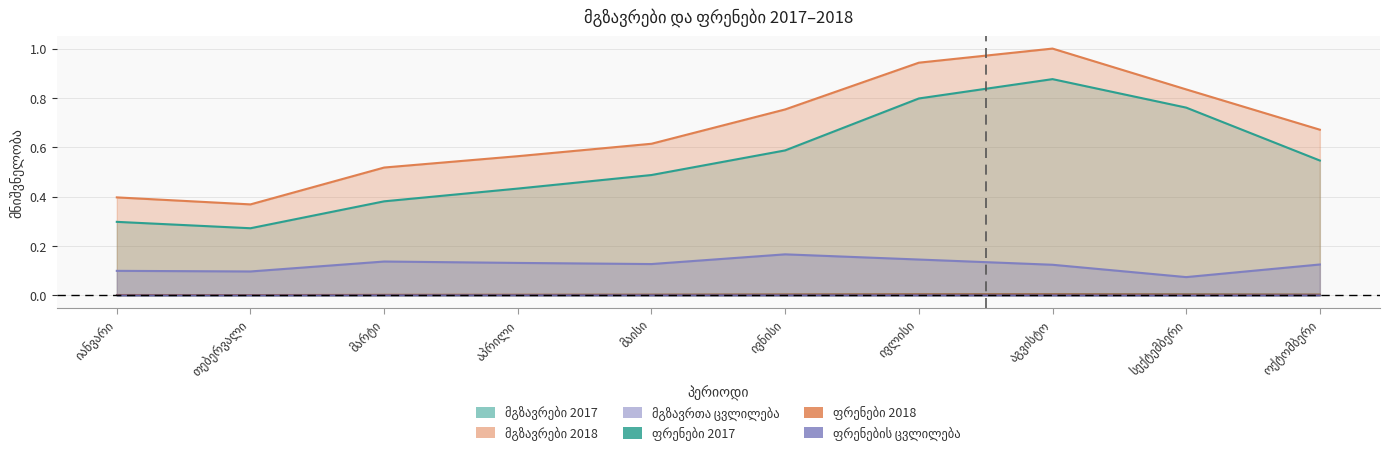

How many lines are shown in the chart?

6